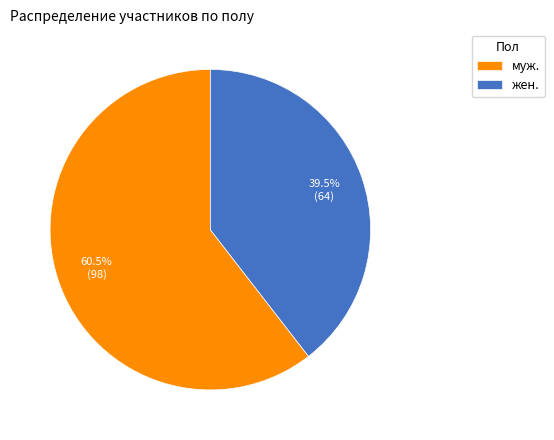

Which category has the biggest portion of the pie?

муж.